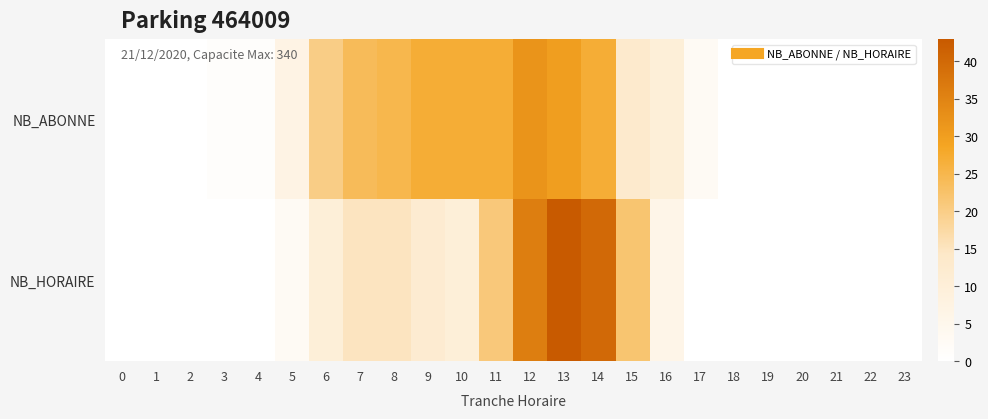

Between 10 and 4, which is larger?

10